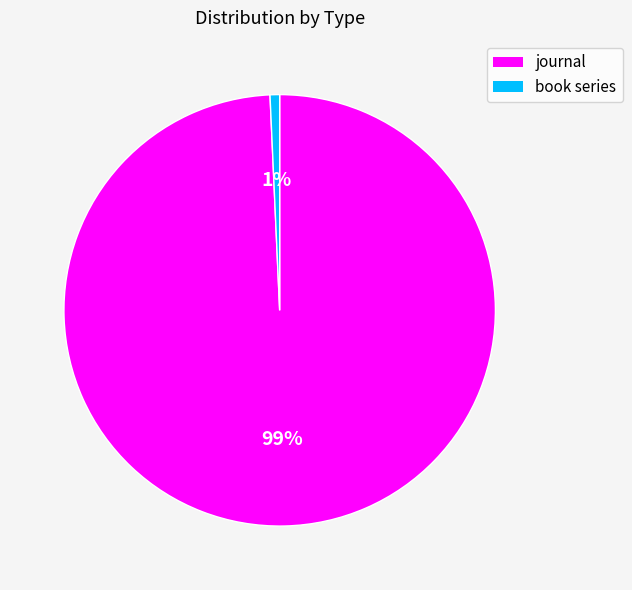

Combined, do journal and book series account for over 50%?

Yes